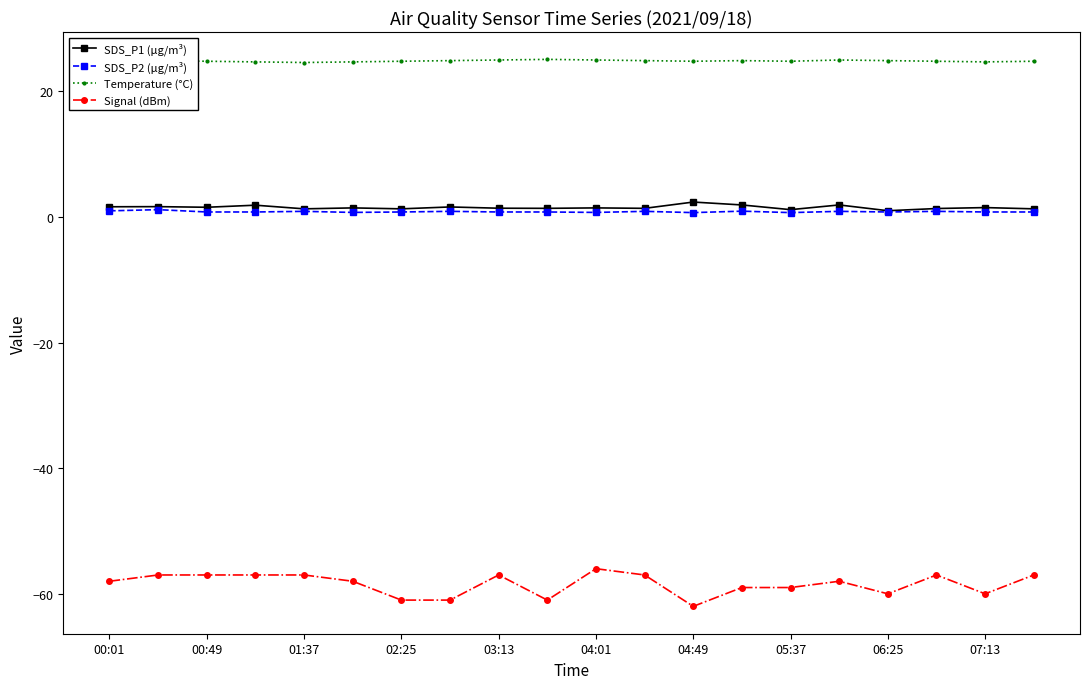

True or false: SDS_P1 (µg/m³) and SDS_P2 (µg/m³) intersect in this chart.

False